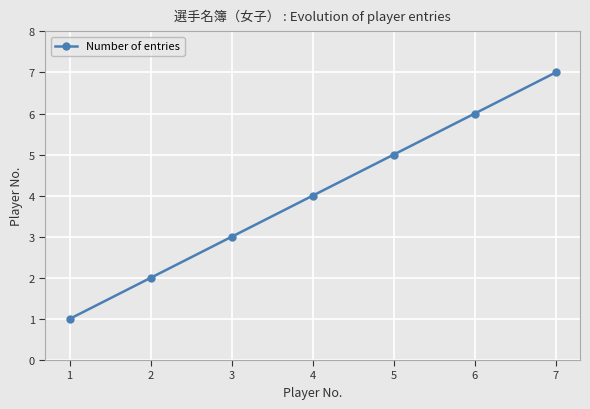

Reading left to right, list all the values displayed in this chart.

1=1	2=2	3=3	4=4	5=5	6=6	7=7